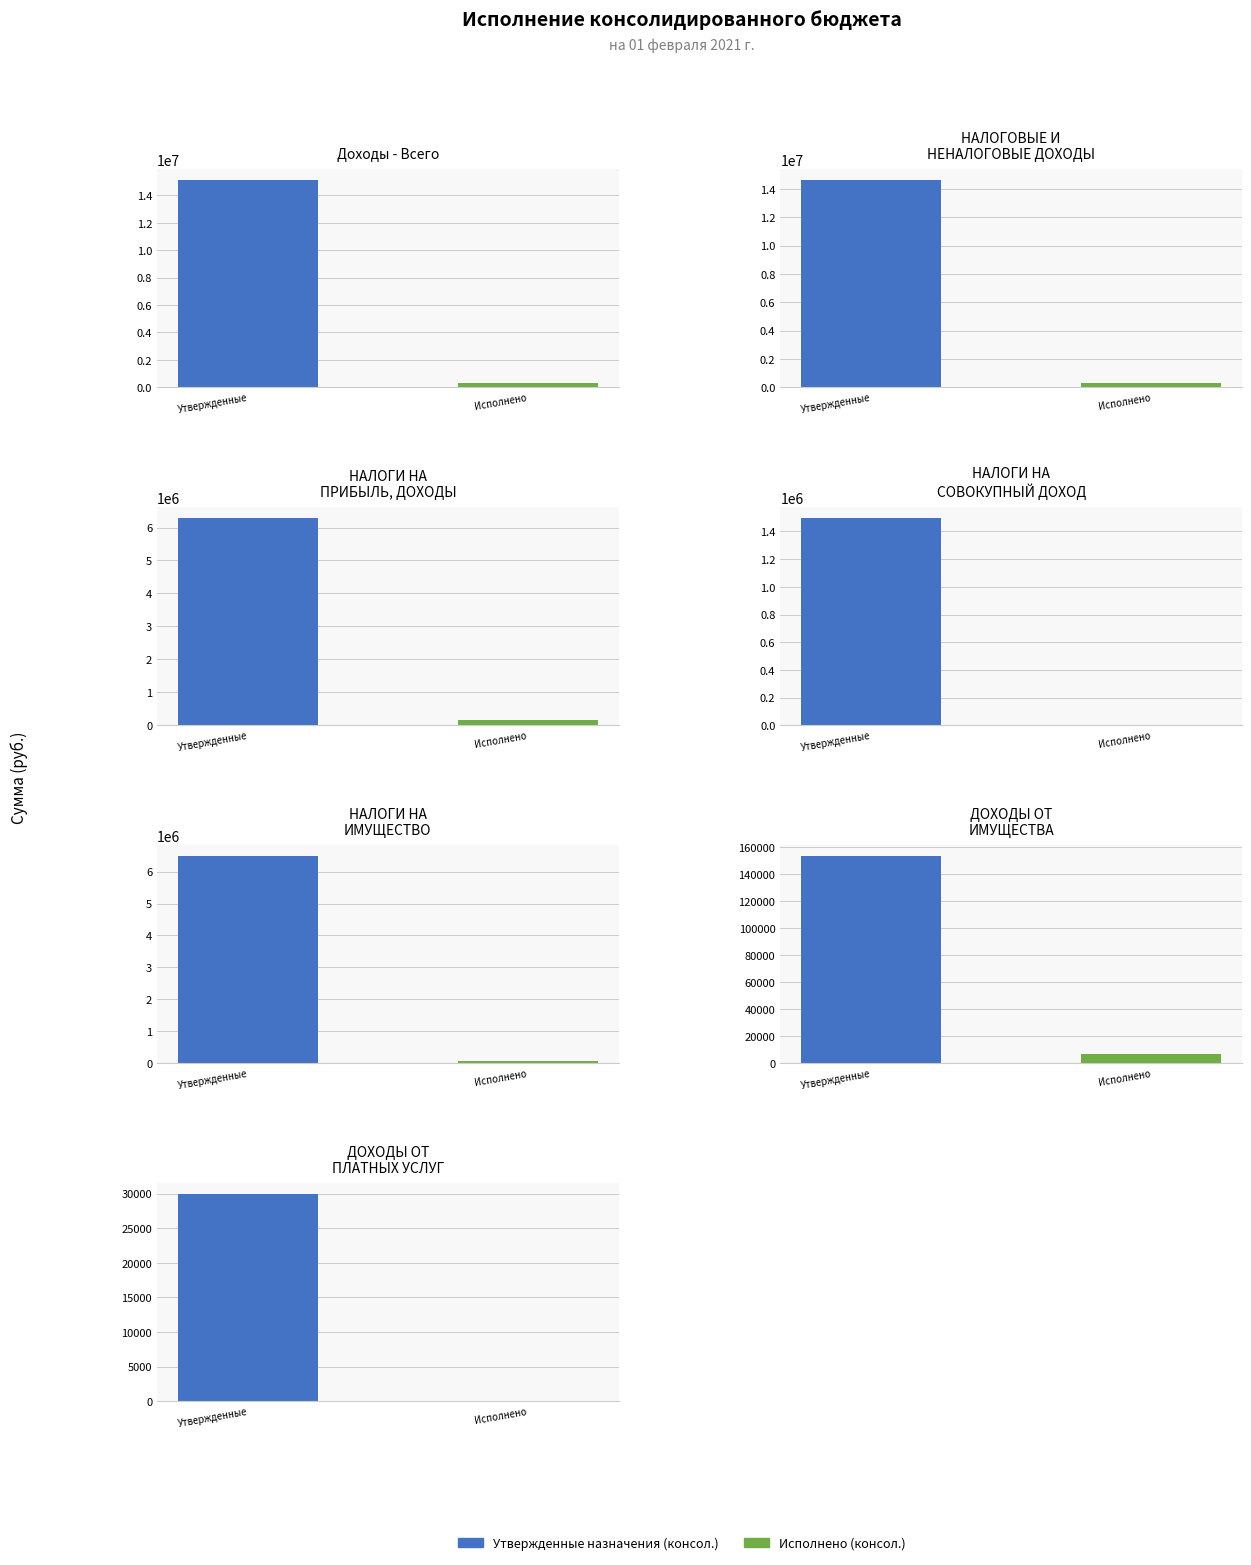

Rank the series at НАЛОГОВЫЕ И
НЕНАЛОГОВЫЕ ДОХОДЫ from highest to lowest value.

Утвержденные назначения (консол.), Исполнено (консол.)